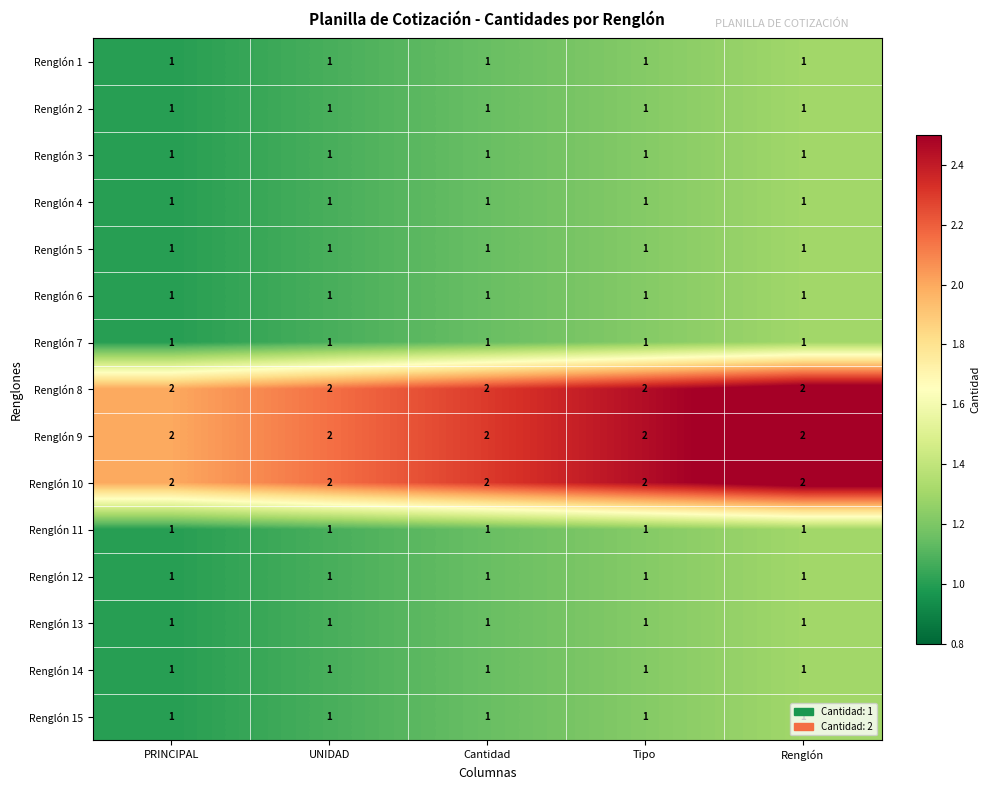

At how many categories does at least one series exceed 1?

5